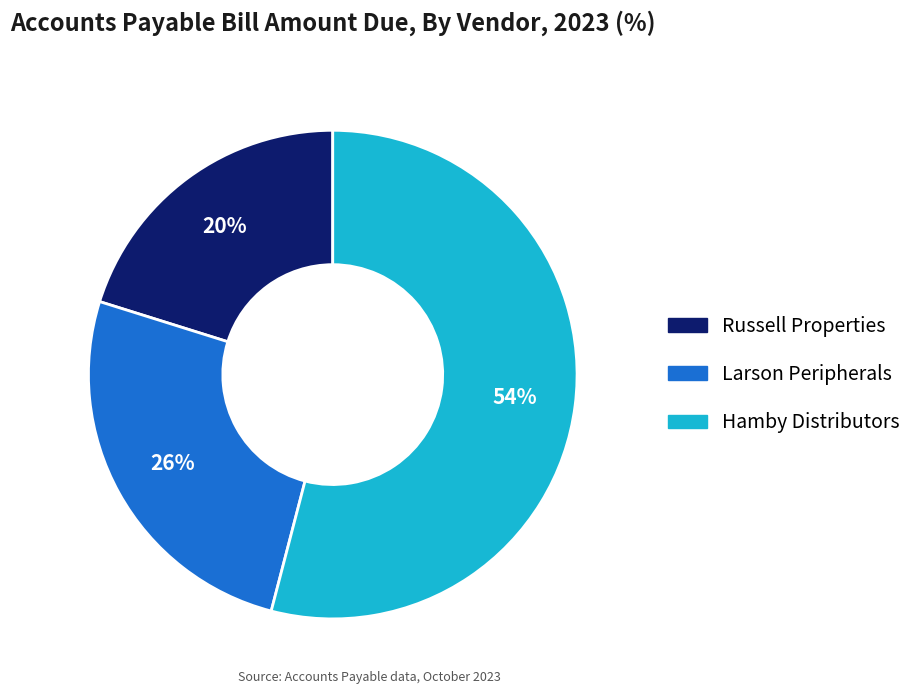

Which slice is the largest?

Hamby Distributors